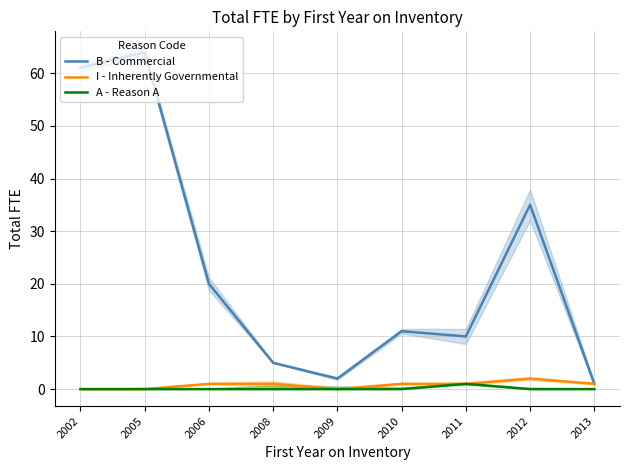

What are all the series names shown in the legend?

B - Commercial, I - Inherently Governmental, A - Reason A